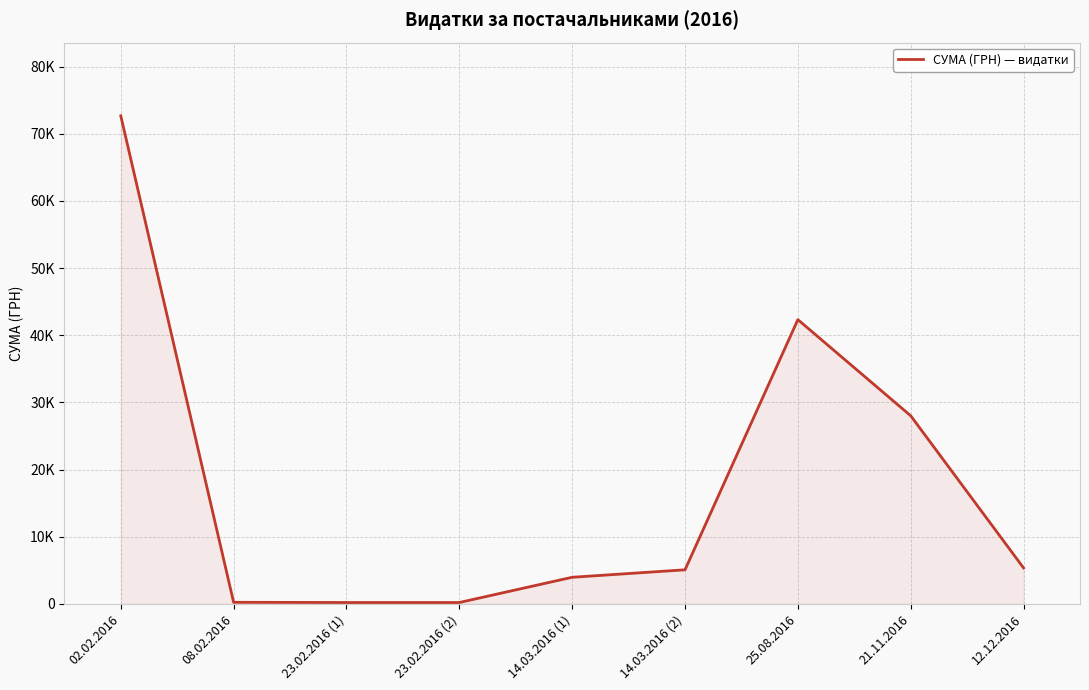

List the labels in order of value, smallest first.

23.02.2016 (1), 23.02.2016 (2), 08.02.2016, 14.03.2016 (1), 14.03.2016 (2), 12.12.2016, 21.11.2016, 25.08.2016, 02.02.2016